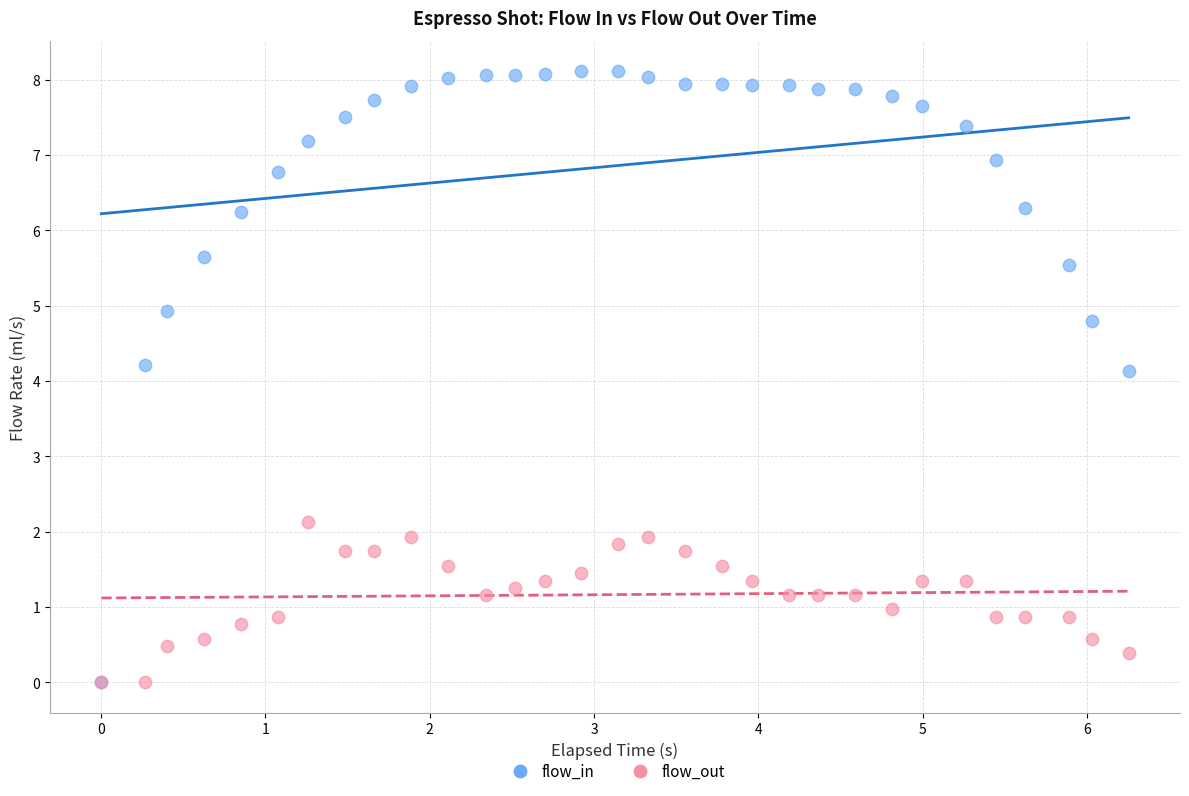

Which series reaches the maximum Y coordinate?

flow_in